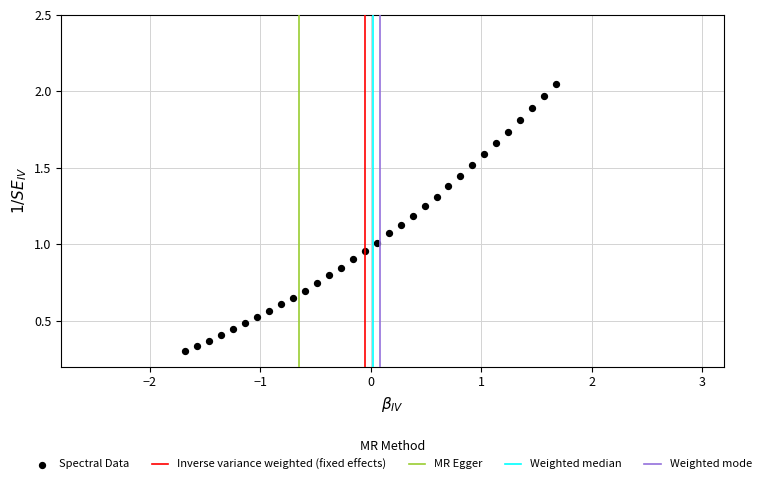

What is the range of X values (max minus min)?

3.4